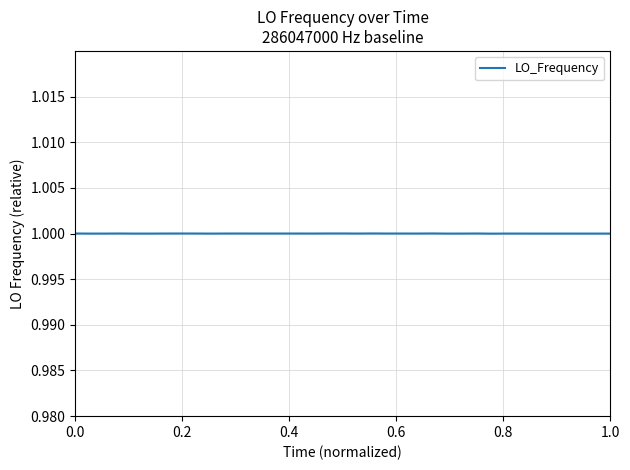

Does the chart have visible grid lines?

Yes